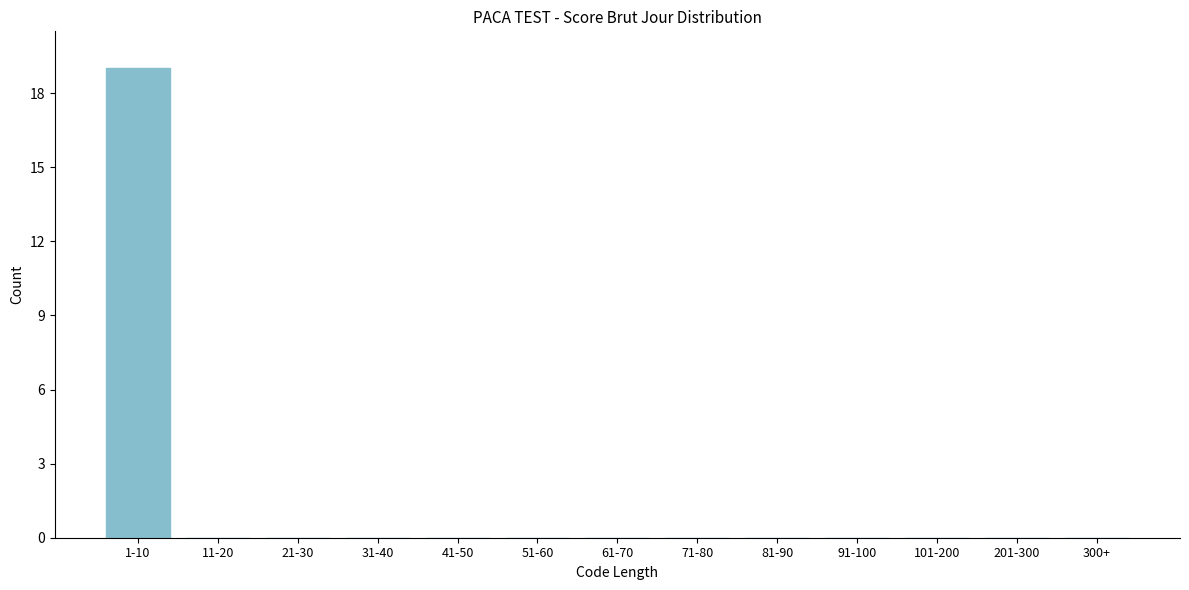

Reading right to left, list all the values displayed in this chart.

300+=0	201-300=0	101-200=0	91-100=0	81-90=0	71-80=0	61-70=0	51-60=0	41-50=0	31-40=0	21-30=0	11-20=0	1-10=19